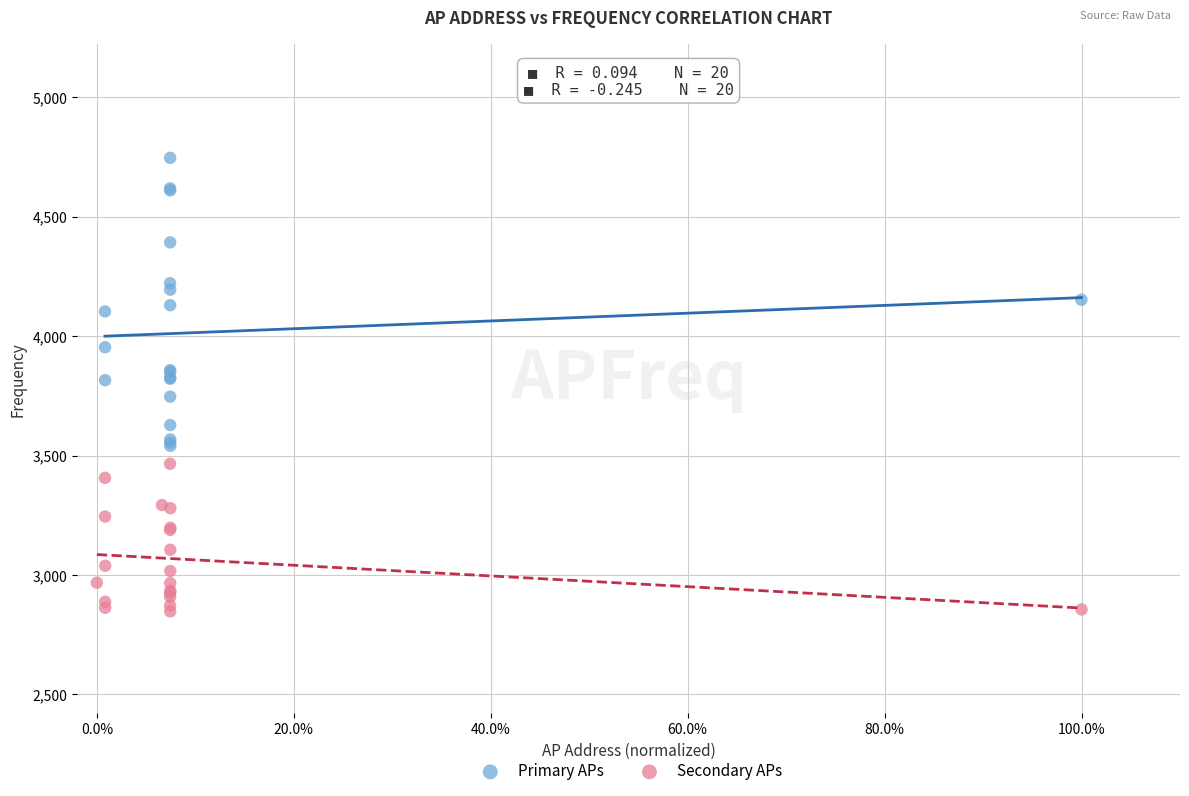

Which series contains the highest Y value?

Primary APs